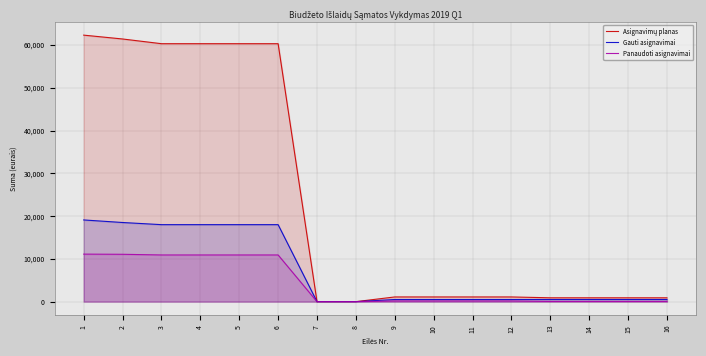

True or false: Gauti asignavimai and Panaudoti asignavimai cross at least once.

False